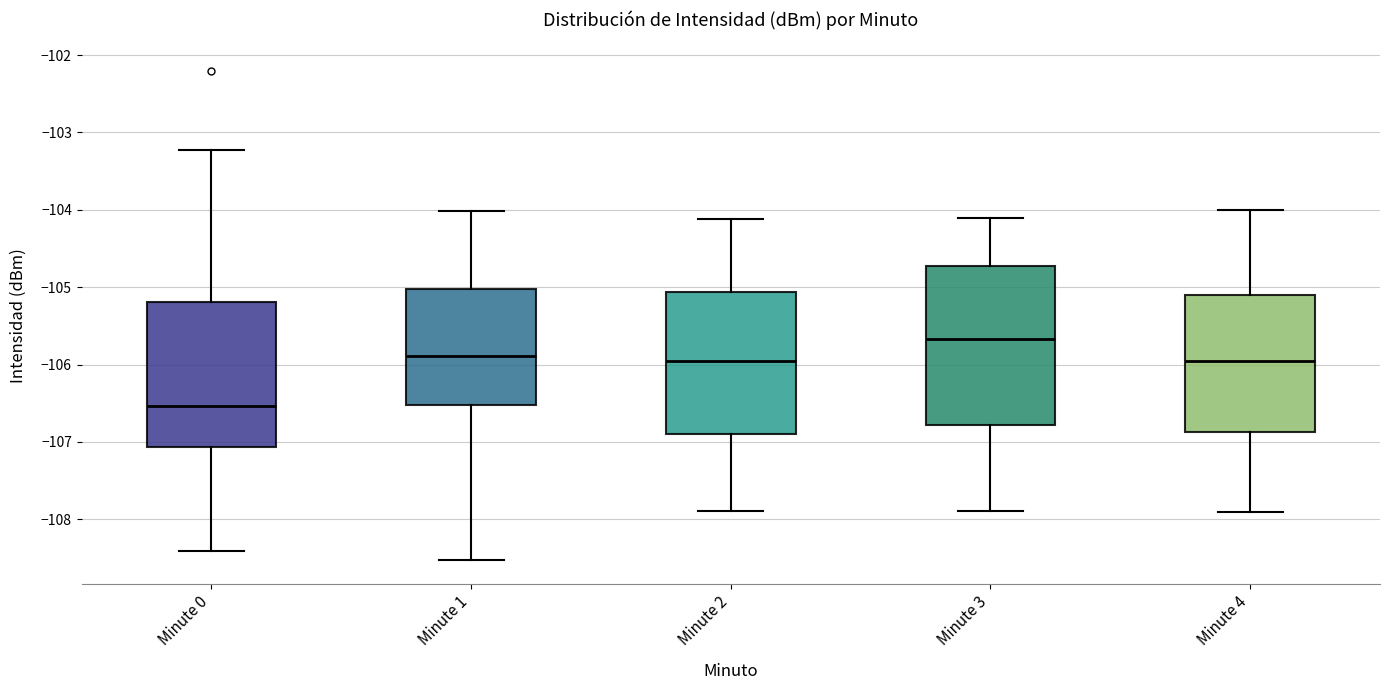

Which box's median line is the lowest?

Minute 0